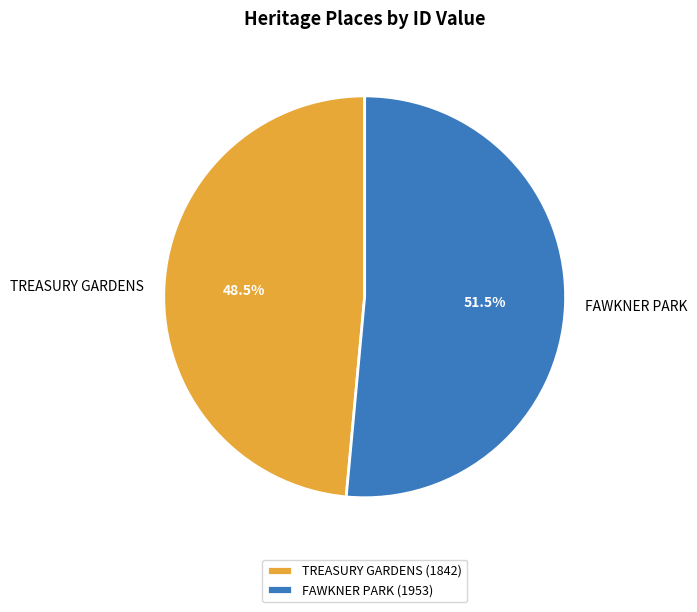

Is it true that FAWKNER PARK is 41% of the pie?

False